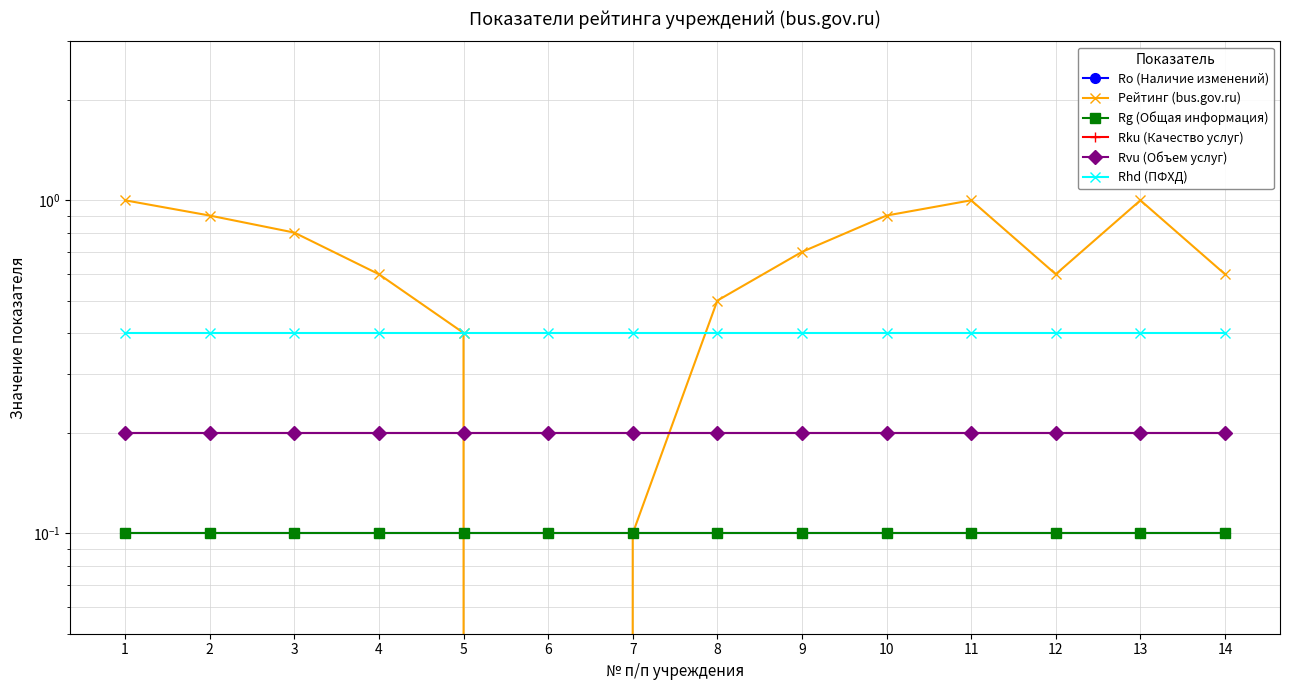

What is the minimum value for Rg (Общая информация)?

0.1